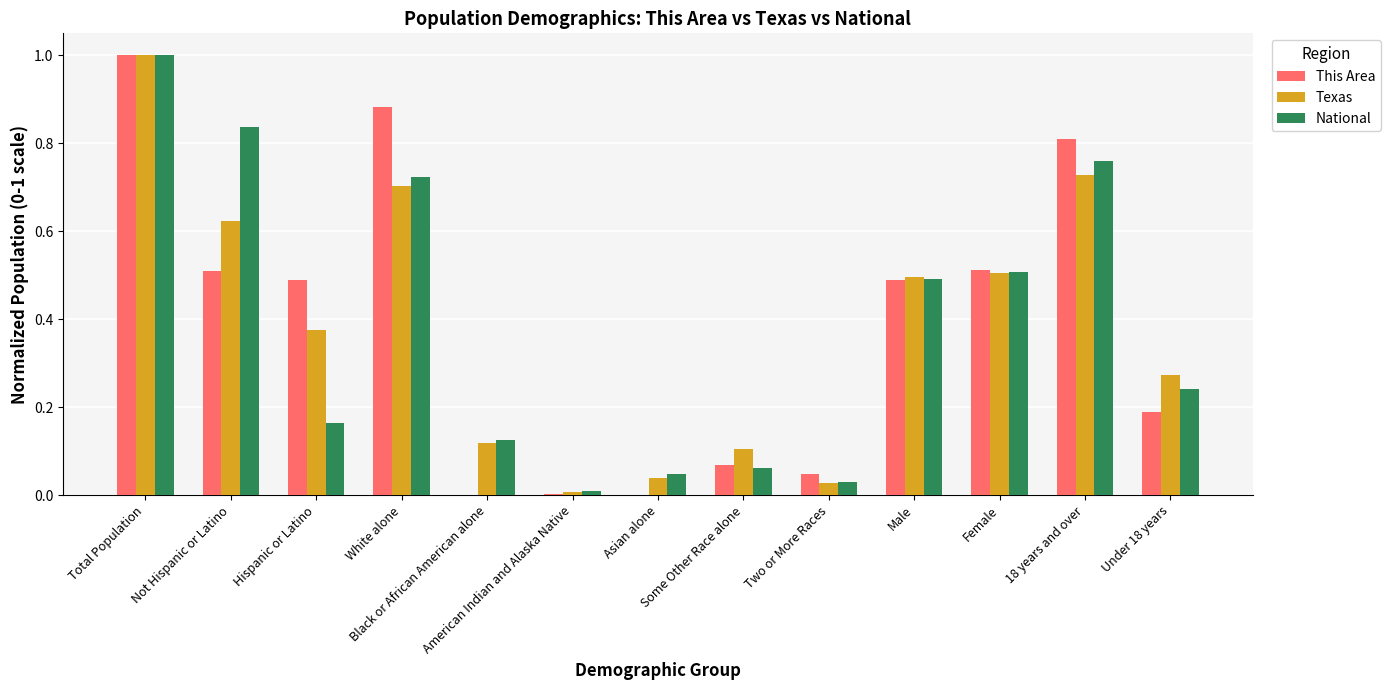

What is the sum of all National values?

5.0